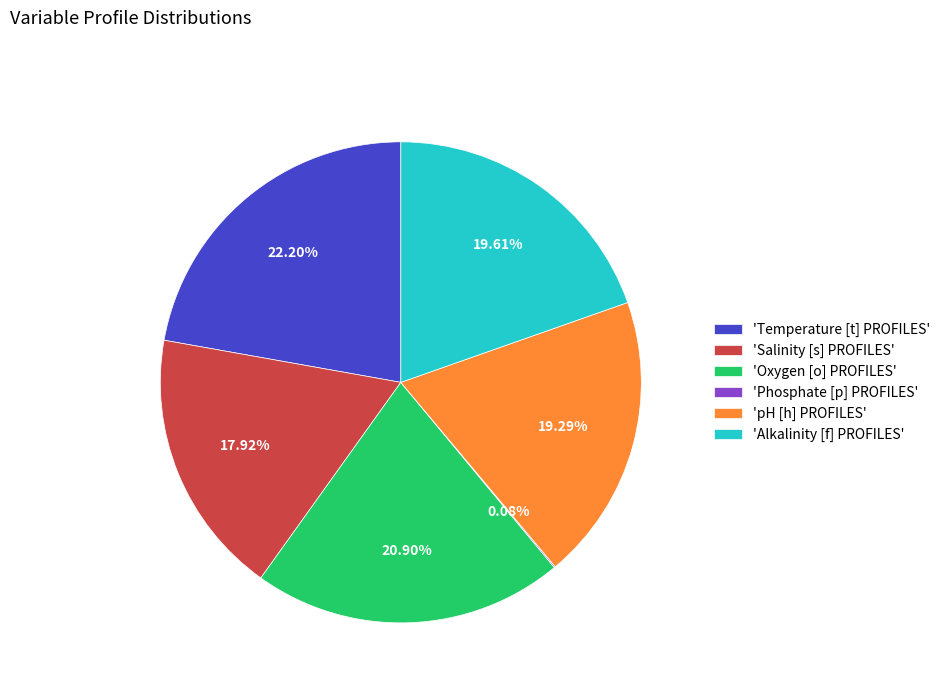

Which category has the biggest portion of the pie?

'Temperature [t] PROFILES'